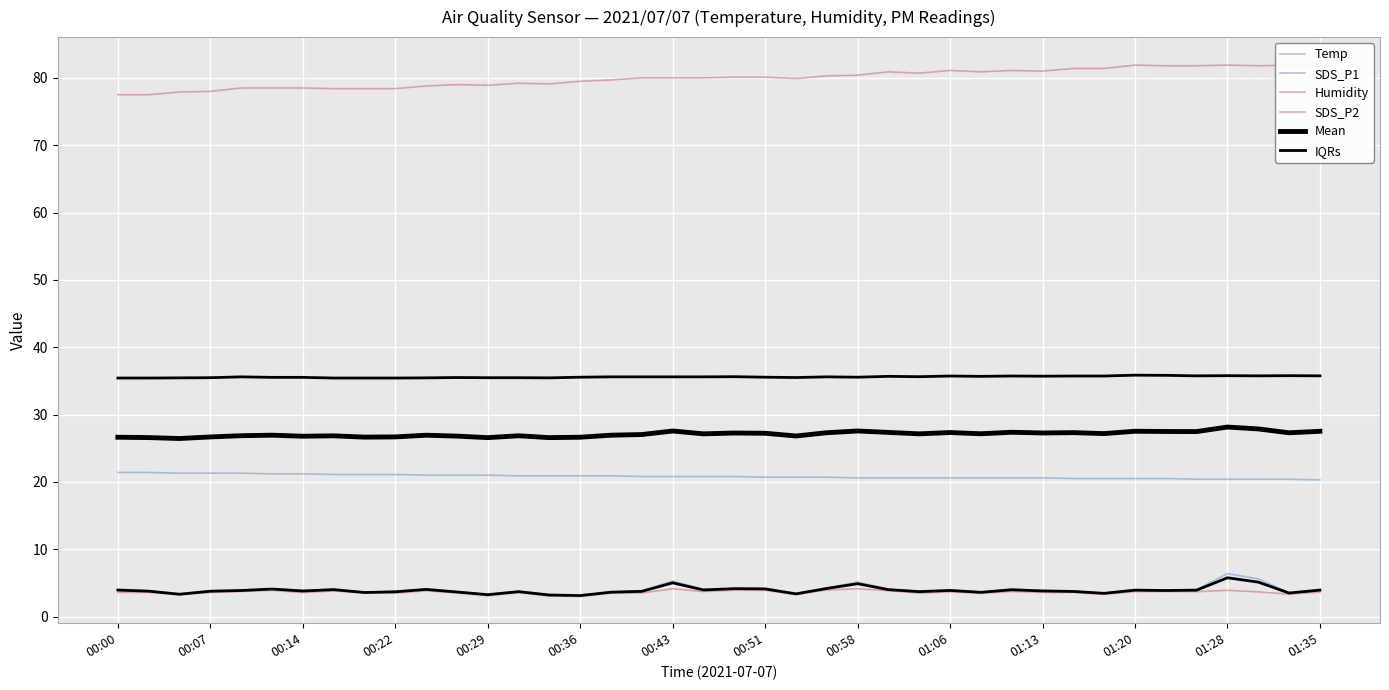

Which series has the largest total across all categories?

Humidity